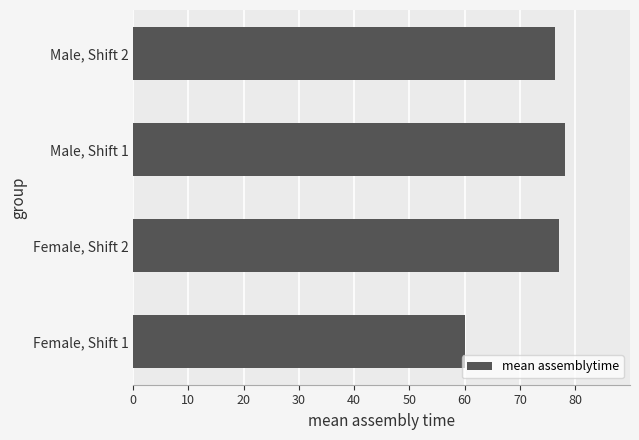

Which has a higher value, Female, Shift 1 or Female, Shift 2?

Female, Shift 2